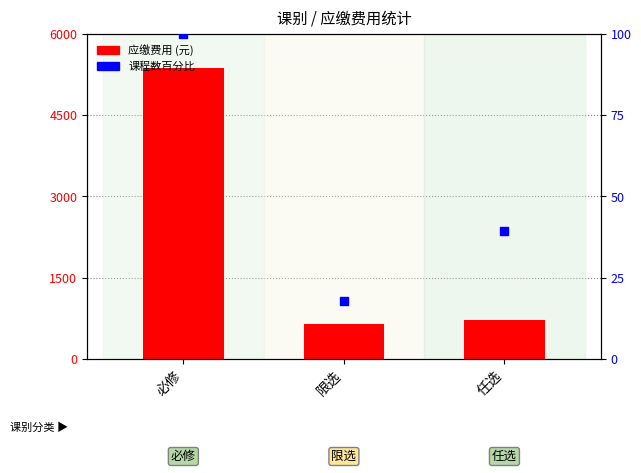

Which series has the largest Y range (max minus min)?

应缴费用